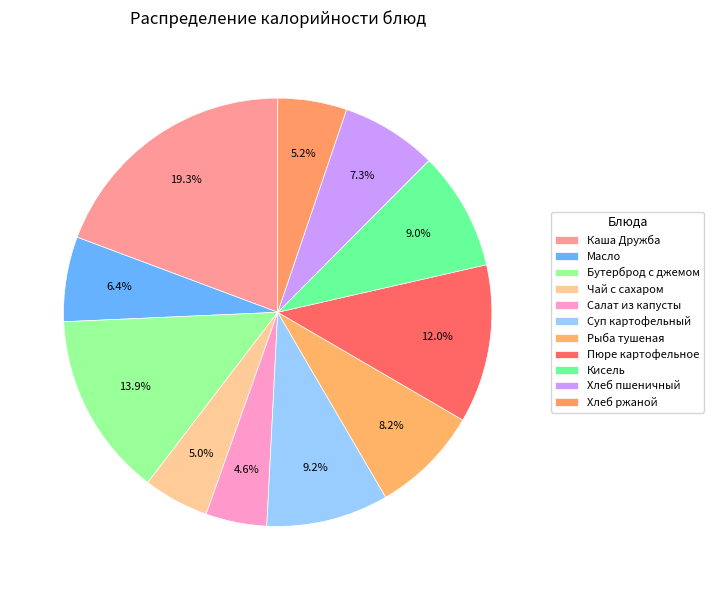

Which category has the smallest portion of the pie?

Салат из капусты